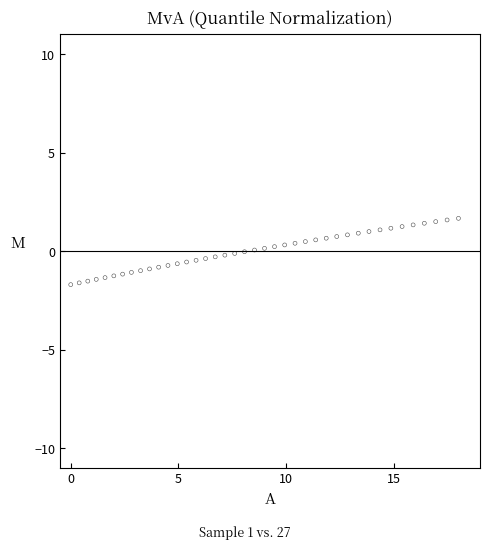

What is the range of Y values (max minus min)?

3.4